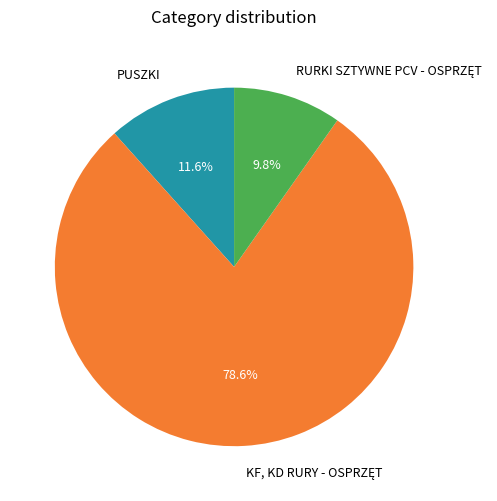

Is there a majority slice in this chart?

Yes